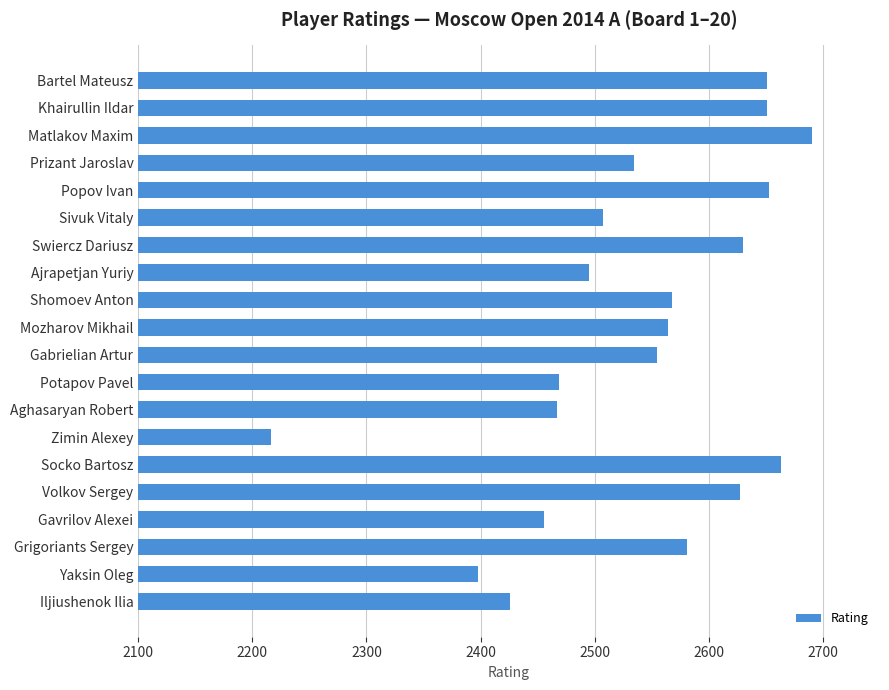

Approximately how many times larger is the value at Mozharov Mikhail compared to Bartel Mateusz?

1.0